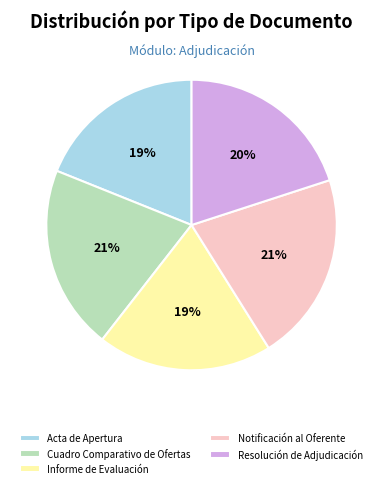

Which has a higher value, Cuadro Comparativo de Ofertas or Resolución de Adjudicación?

Cuadro Comparativo de Ofertas